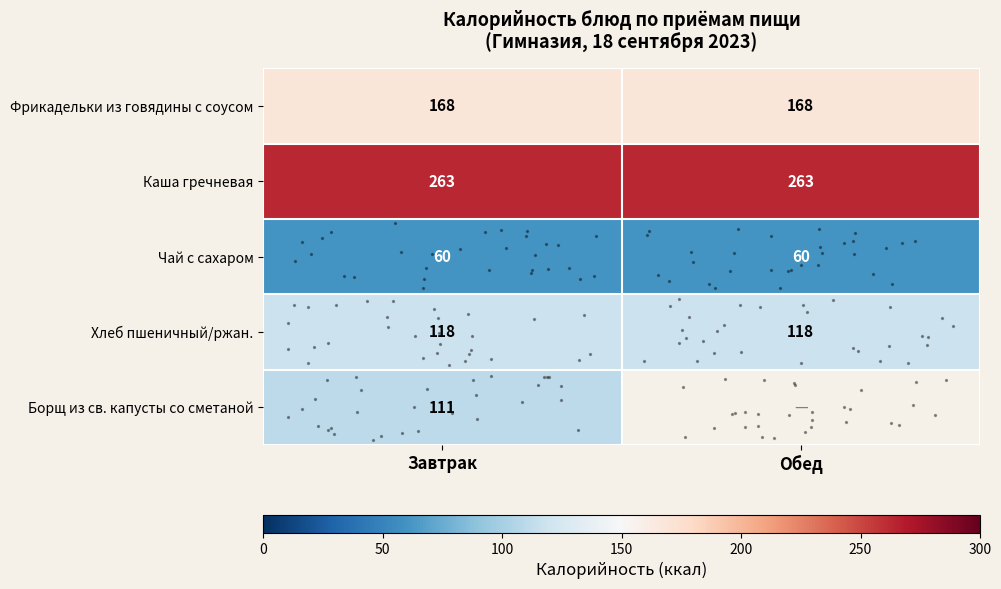

At which category is the sum across all series the highest?

Завтрак